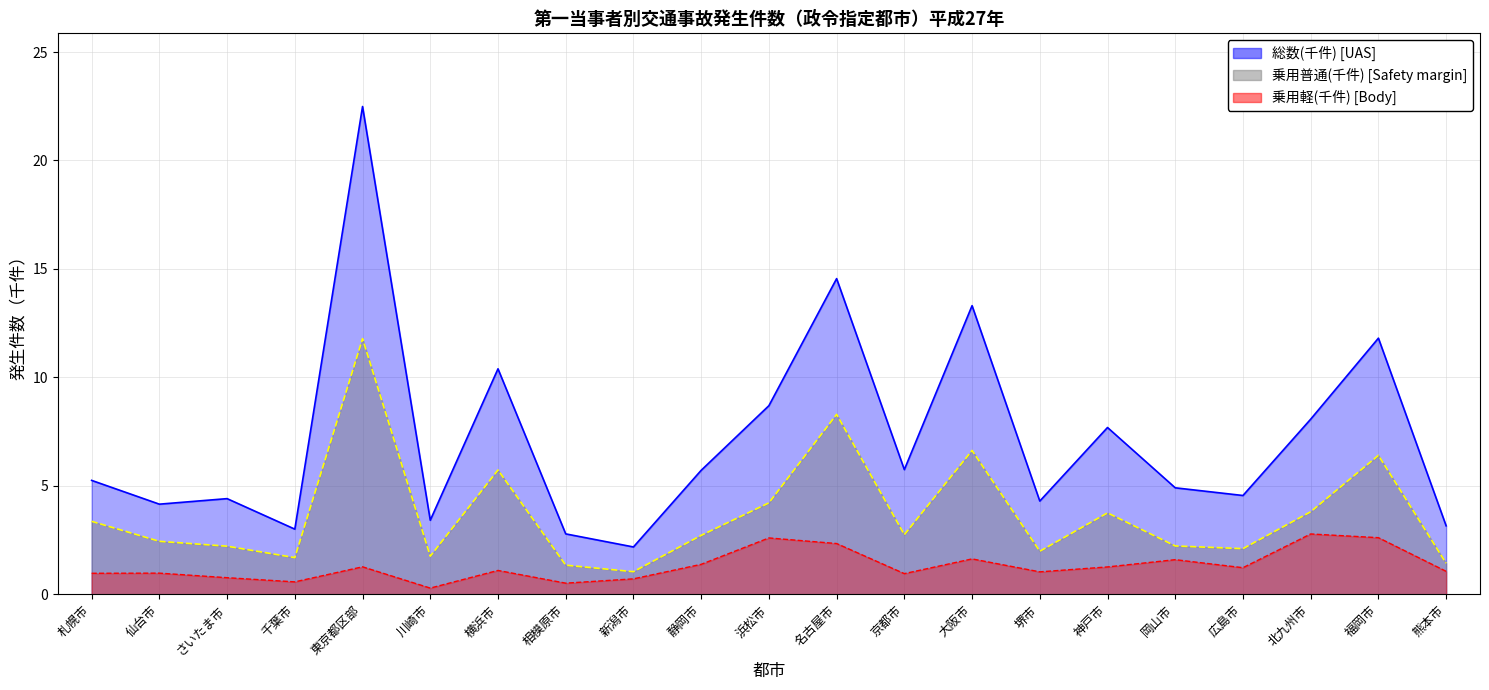

At which category does 乗用普通 reach its first local valley?

千葉市